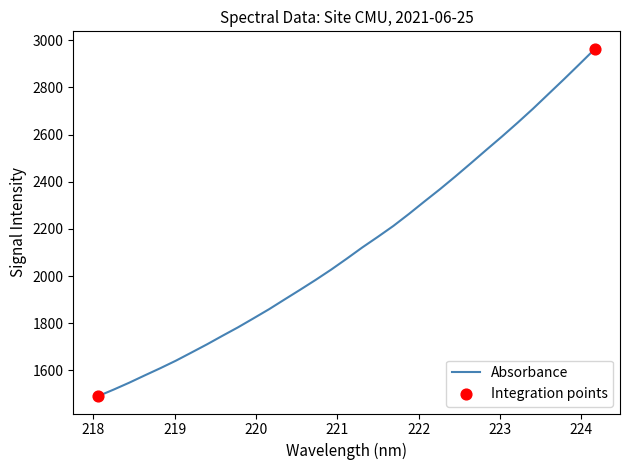

What is the difference between the maximum and minimum values?

1473.2